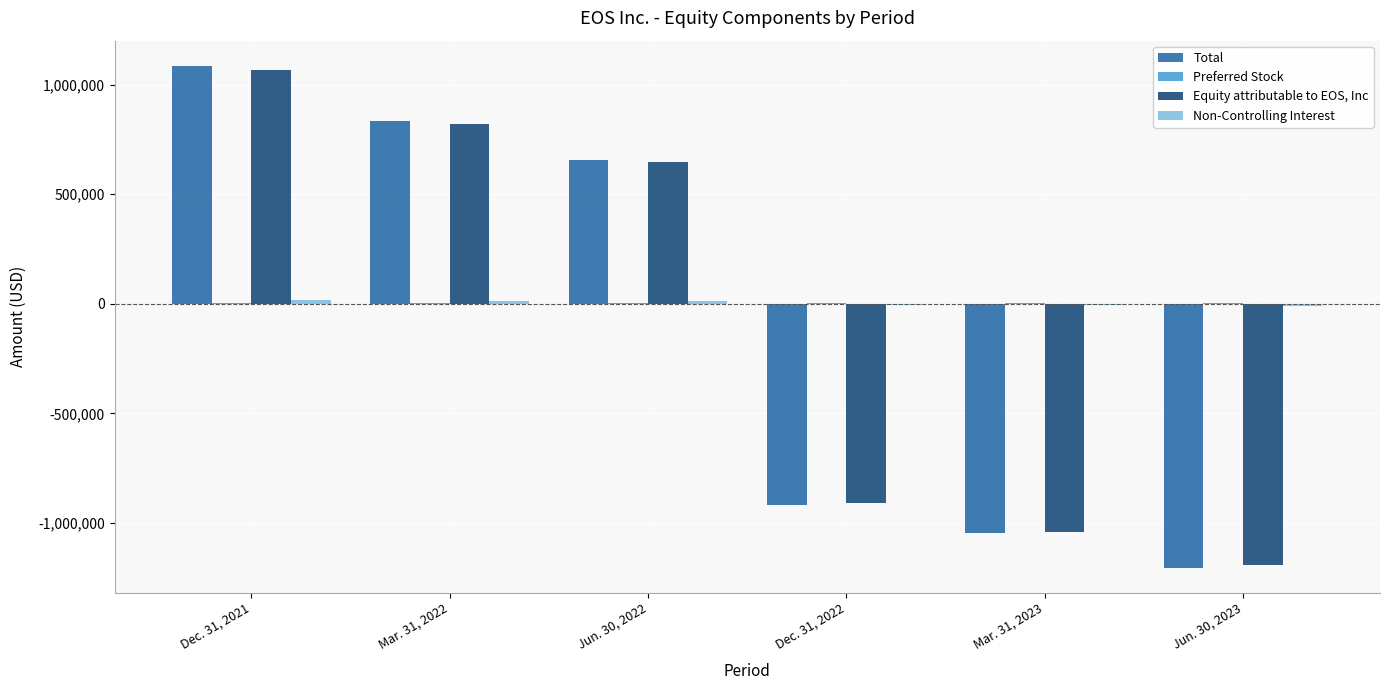

What is the sum of the Equity attributable to EOS, Inc values at Dec. 31, 2021 and Dec. 31, 2022?

155761